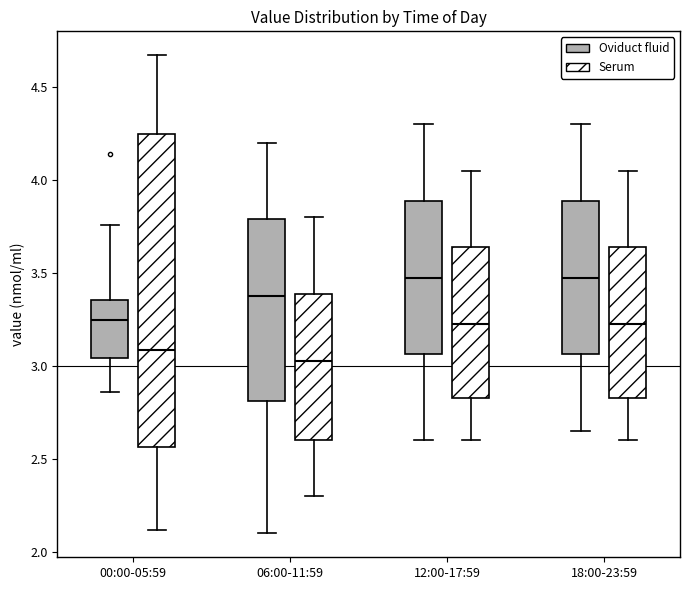

Reading left to right, transcribe this box plot: for each box, give where its median line is, the range the box spans, and where its two whiskers end, as read against the y-axis. The values are not printed on the chart, so give them approximately, as read against the axis.

00:00-05:59 (Oviduct fluid): median 3.25, box 3.05 to 3.35, whiskers 2.85 to 3.75
00:00-05:59 (Serum): median 3.10, box 2.55 to 4.25, whiskers 2.10 to 4.65
06:00-11:59 (Oviduct fluid): median 3.40, box 2.80 to 3.80, whiskers 2.10 to 4.20
06:00-11:59 (Serum): median 3.05, box 2.60 to 3.40, whiskers 2.30 to 3.80
12:00-17:59 (Oviduct fluid): median 3.50, box 3.05 to 3.90, whiskers 2.60 to 4.30
12:00-17:59 (Serum): median 3.25, box 2.85 to 3.65, whiskers 2.60 to 4.05
18:00-23:59 (Oviduct fluid): median 3.50, box 3.05 to 3.90, whiskers 2.65 to 4.30
18:00-23:59 (Serum): median 3.25, box 2.85 to 3.65, whiskers 2.60 to 4.05